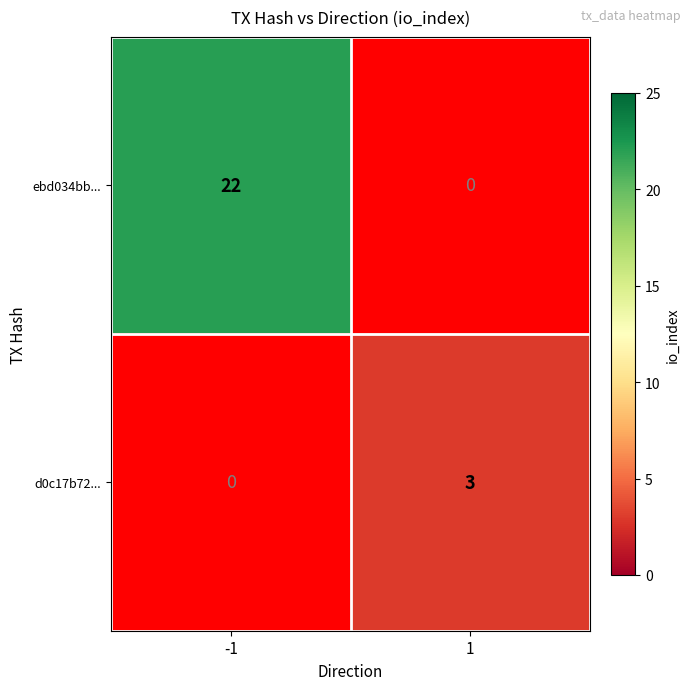

Between -1 and 1, which series saw the biggest shift?

ebd034bb...